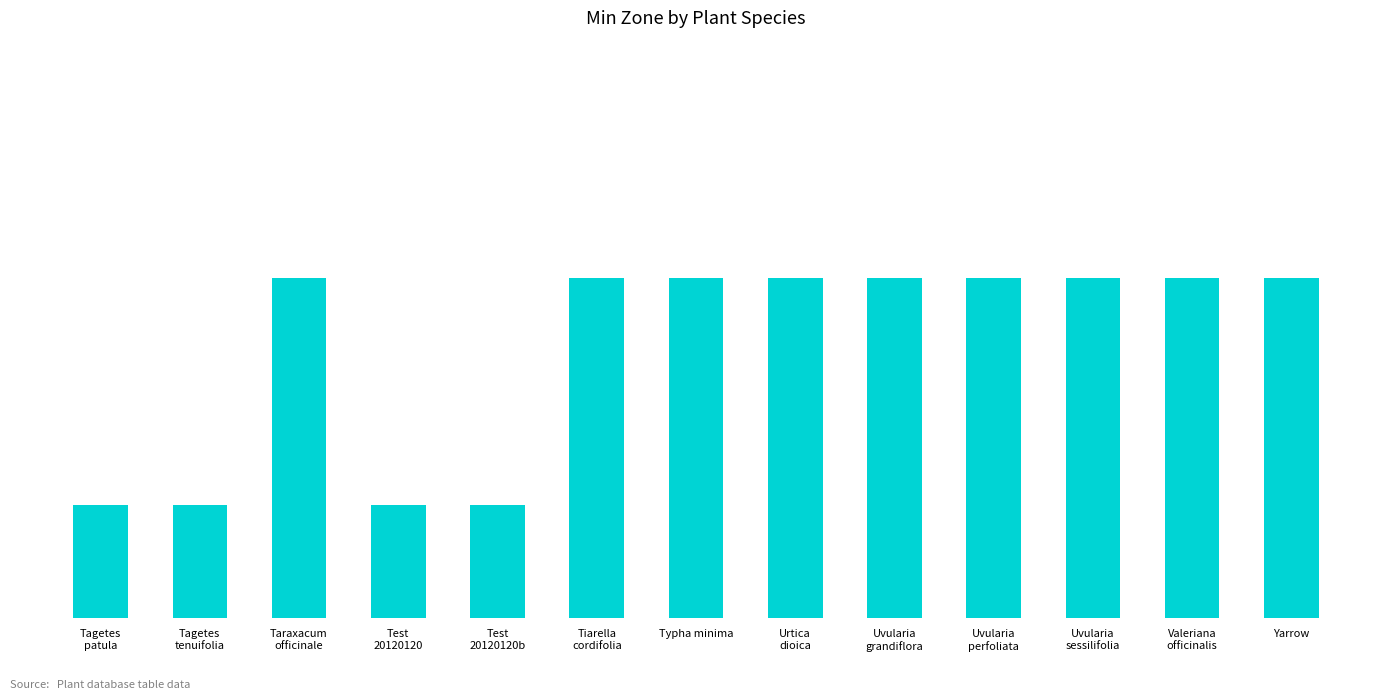

Are the bars horizontal?

No